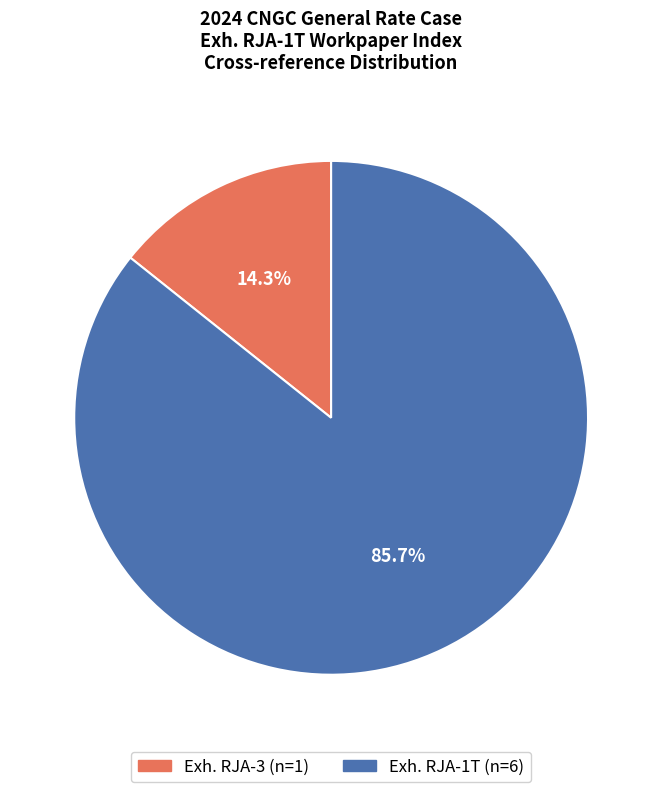

Approximately how many times larger is the value at Exh. RJA-1T compared to Exh. RJA-3?

6.0